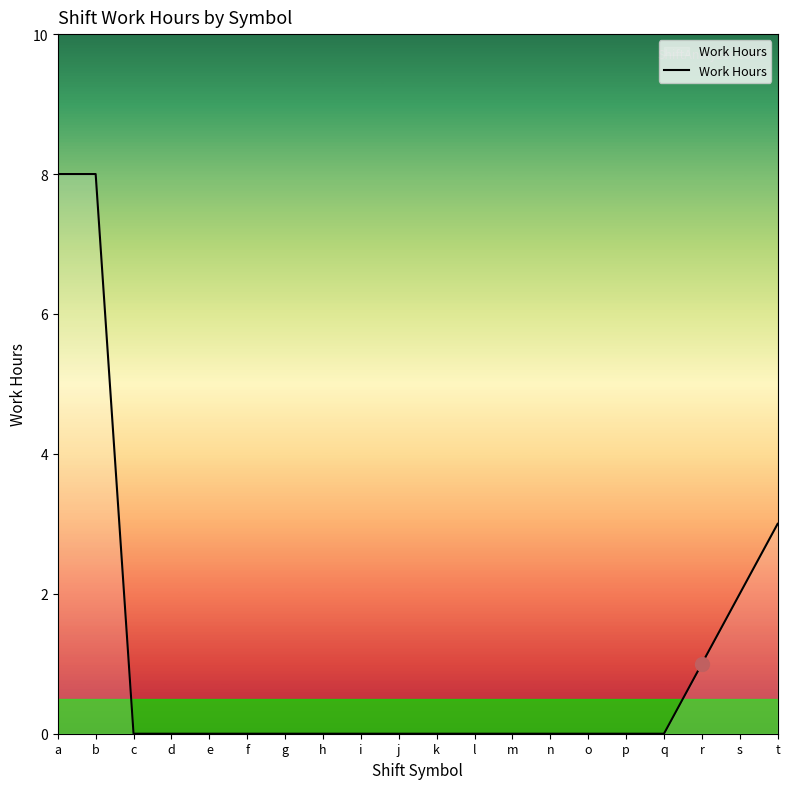

The chart shows a value of 0.0 at e. True or false?

True